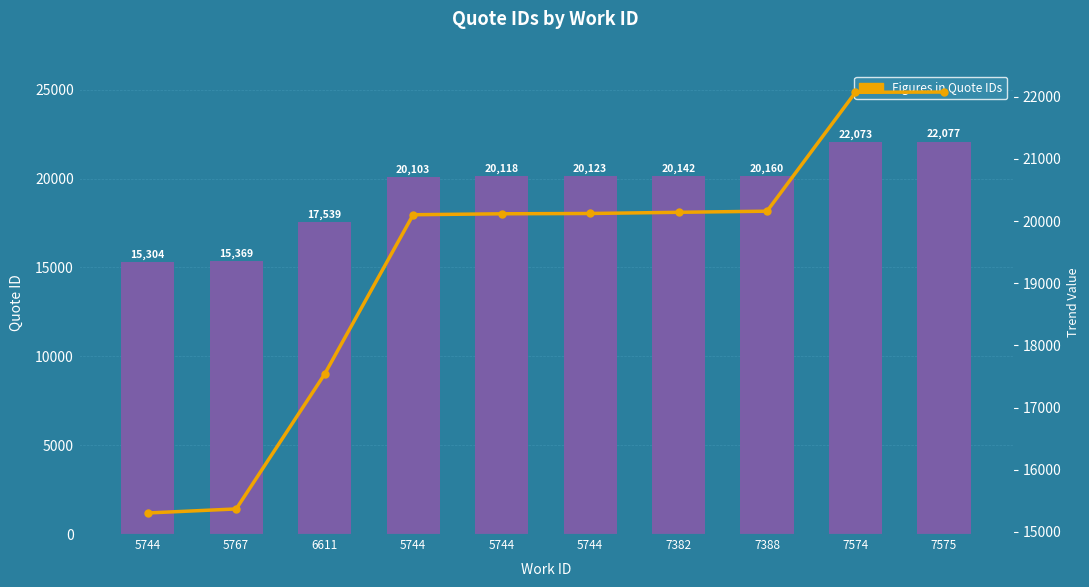

What is the greatest value displayed?

22077